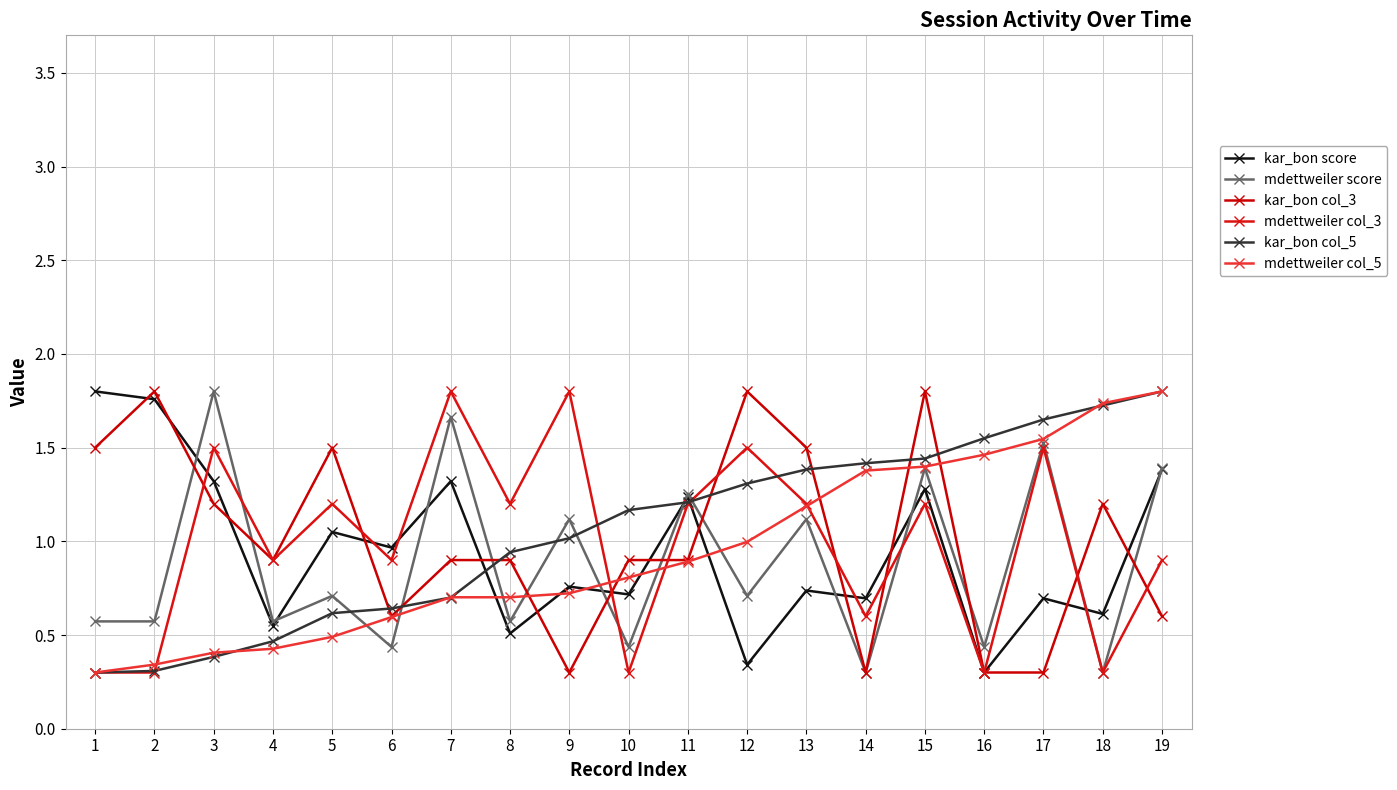

What are all the series names shown in the legend?

kar_bon score, mdettweiler score, kar_bon col_3, mdettweiler col_3, kar_bon col_5, mdettweiler col_5